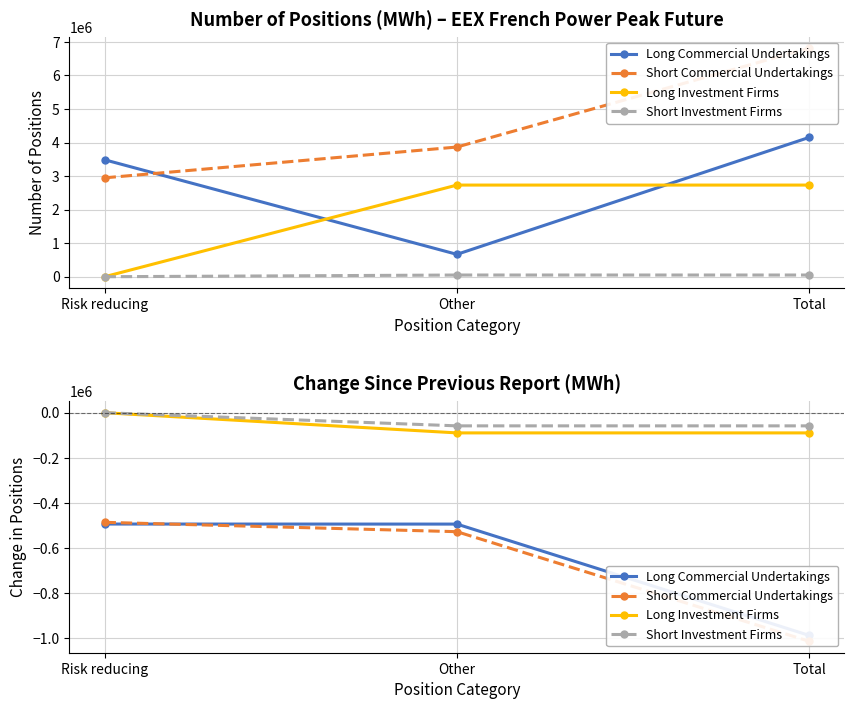

Which series has the largest total across all categories?

Short Investment Firms